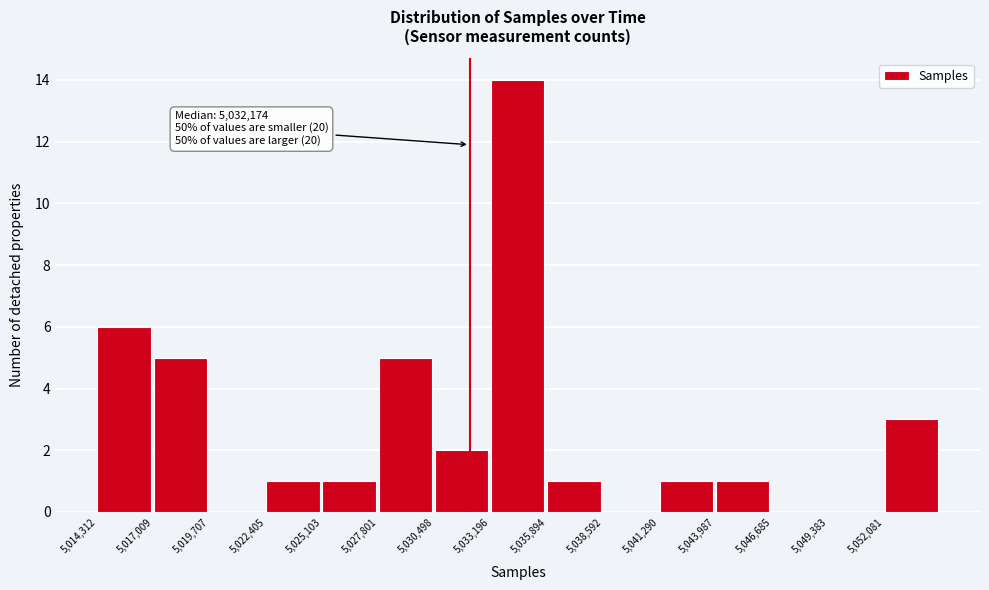

Which range on the x-axis has the tallest bar?

5033000 to 5036000